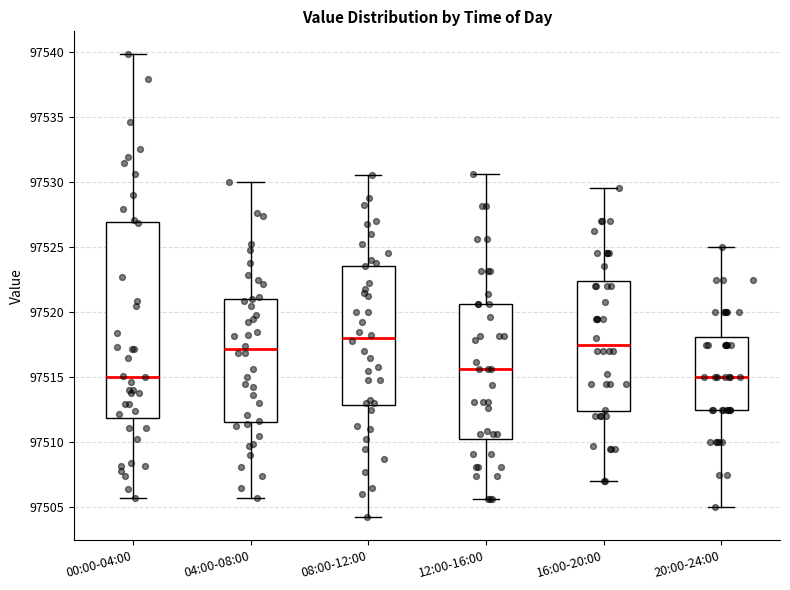

Reading left to right, transcribe this box plot: for each box, give where its median line is, the range the box spans, and where its two whiskers end, as read against the y-axis. The values are not printed on the chart, so give them approximately, as read against the axis.

00:00-04:00: median 97515.0, box 97512.0 to 97527.0, whiskers 97505.5 to 97540.0
04:00-08:00: median 97517.0, box 97511.5 to 97521.0, whiskers 97506.0 to 97530.0
08:00-12:00: median 97518.0, box 97513.0 to 97523.5, whiskers 97504.5 to 97530.5
12:00-16:00: median 97515.5, box 97510.5 to 97520.5, whiskers 97505.5 to 97530.5
16:00-20:00: median 97517.5, box 97512.5 to 97522.5, whiskers 97507.0 to 97529.5
20:00-24:00: median 97515.0, box 97512.5 to 97518.0, whiskers 97505.0 to 97525.0